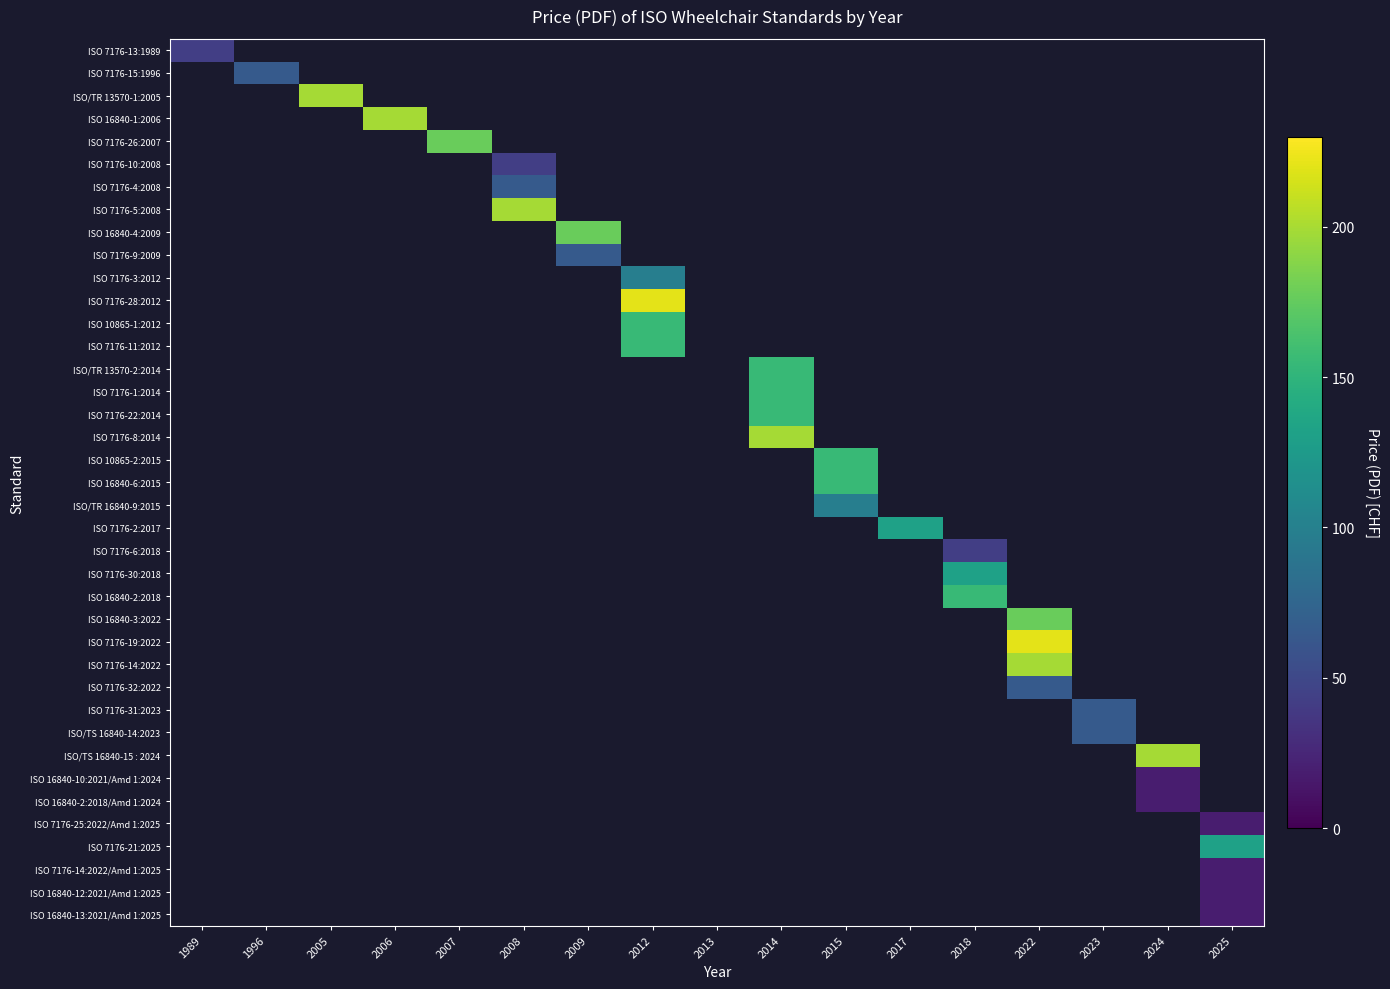

How many distinct data groups are displayed?

39